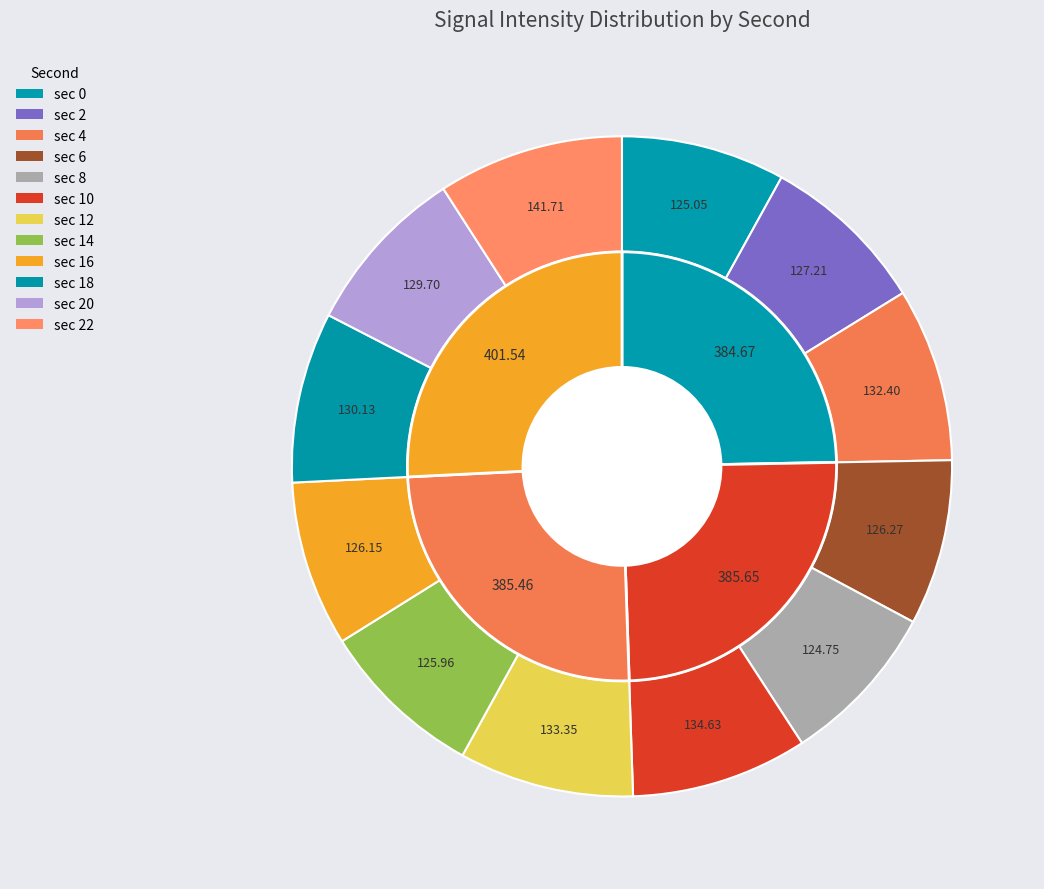

True or false: 18 accounts for 8% of the total.

True